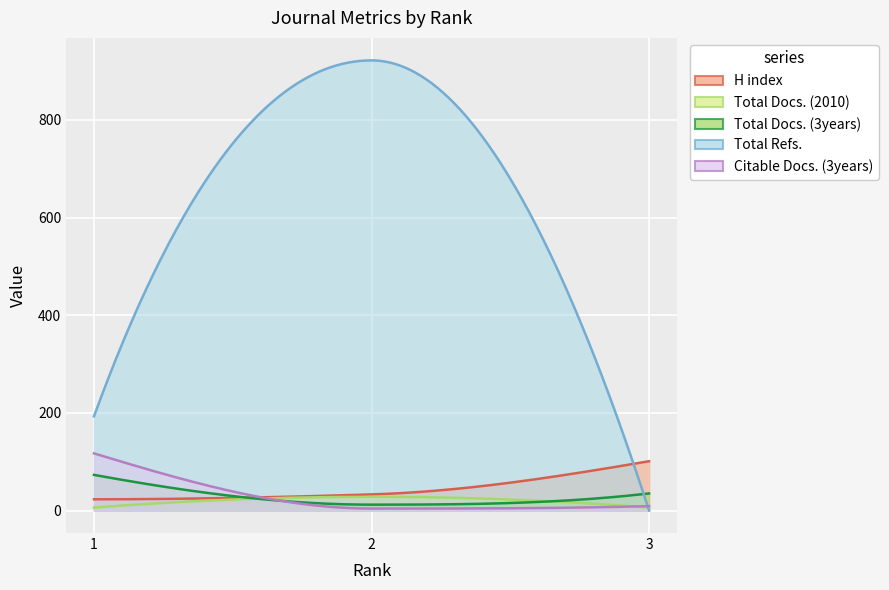

At which label is Total Refs. closest to 461?

1